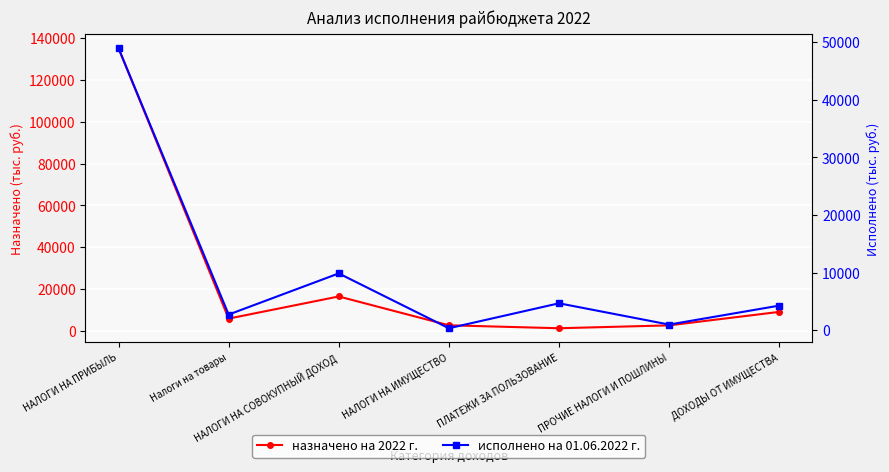

True or false: назначено на 2022 г. has a value of 9140.0 at ДОХОДЫ ОТ ИМУЩЕСТВА.

True